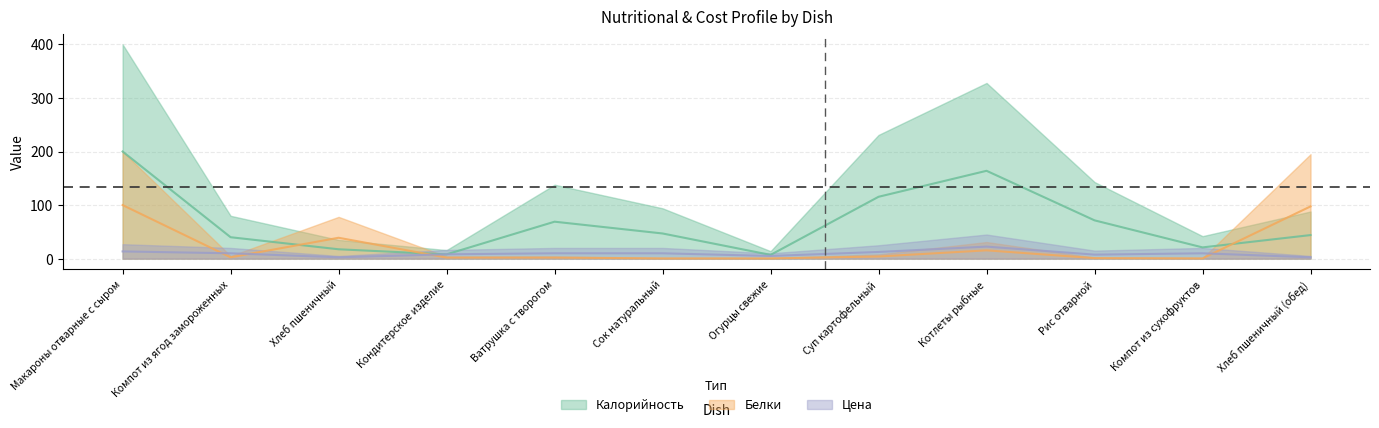

Between which two adjacent categories do Белки and Цена first intersect?

Макароны отварные с сыром and Компот из ягод замороженных